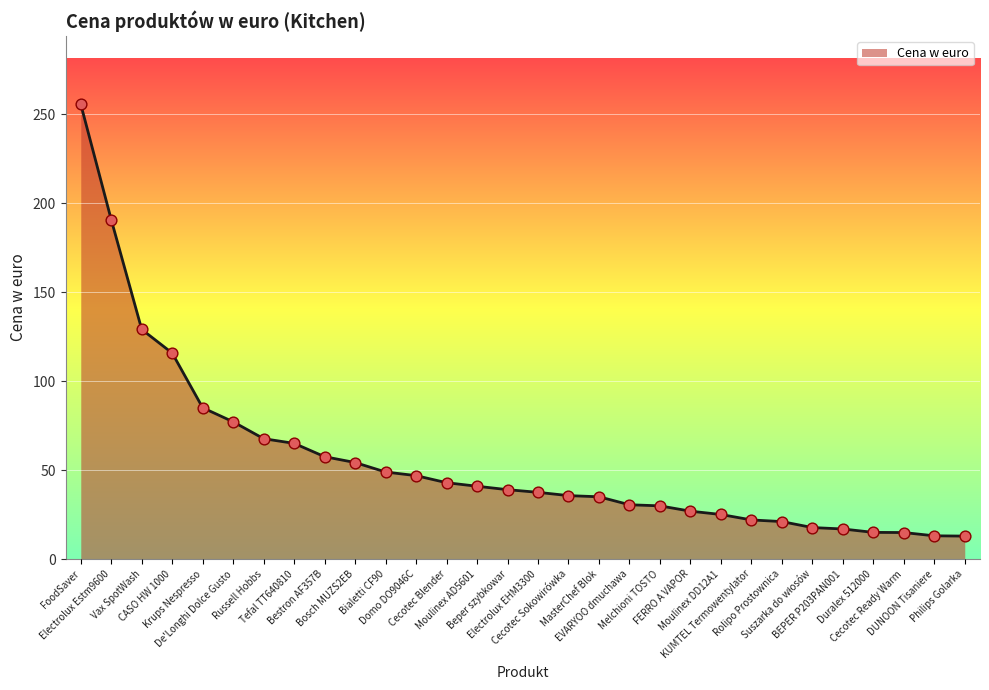

Approximately how many times larger is the value at Electrolux EHM3300 compared to De'Longhi Dolce Gusto?

0.5